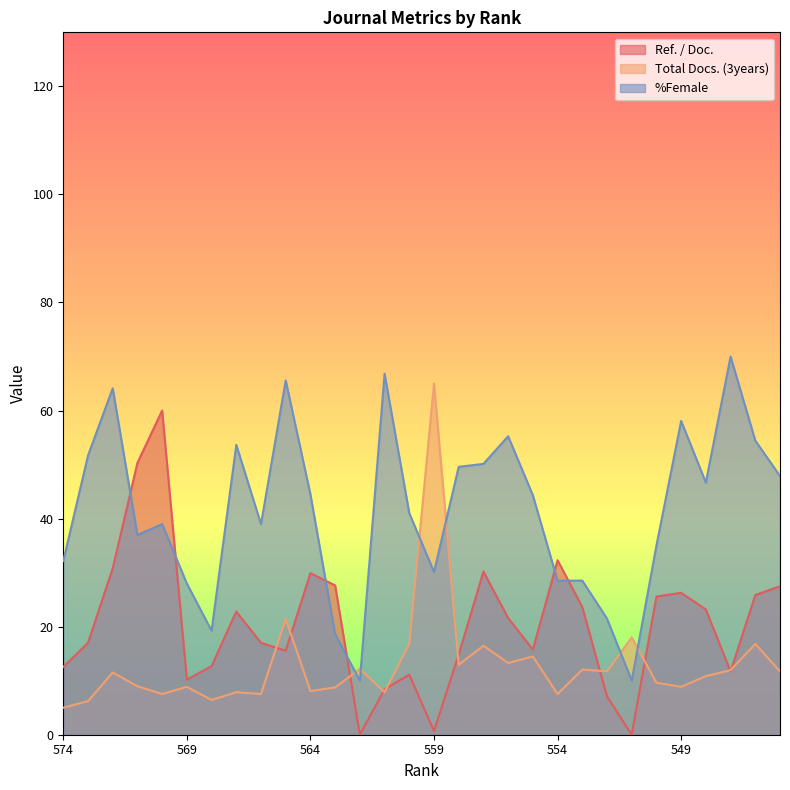

What is the difference between the Total Docs. (3years) values at 548 and 564?

2.8